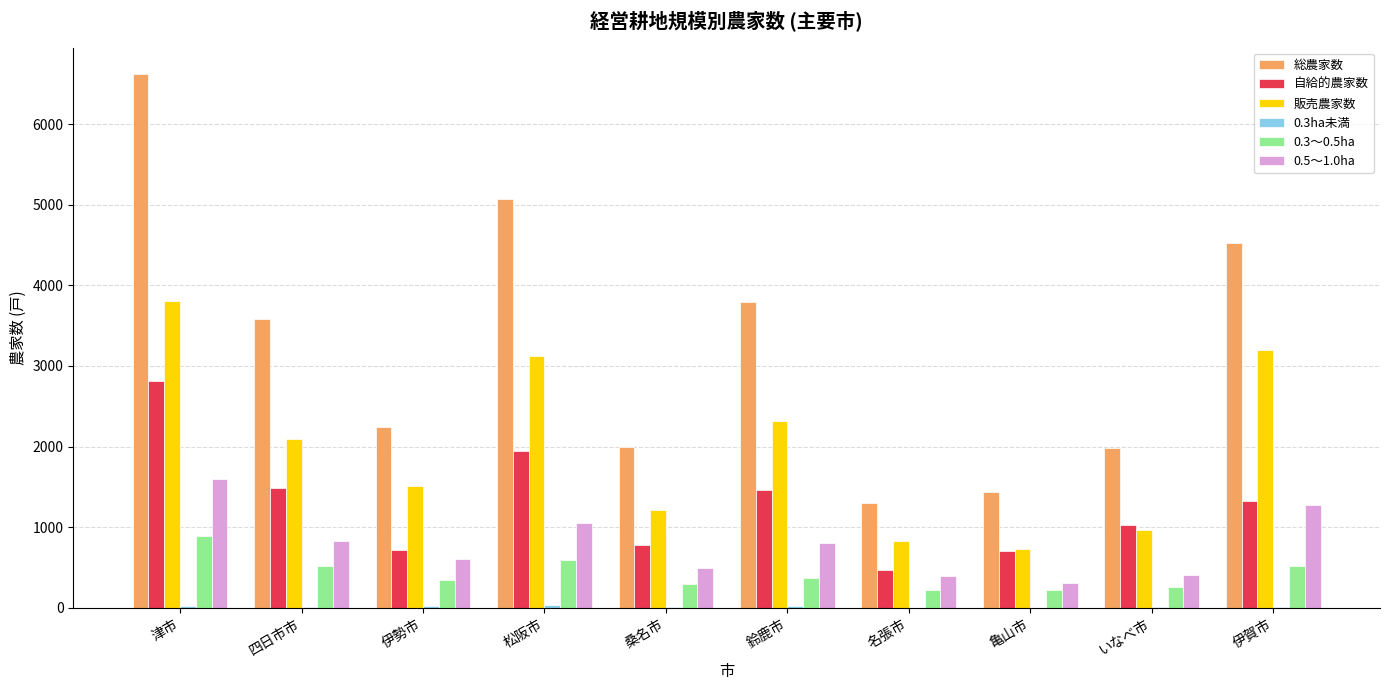

The 0.5～1.0ha series shows 602 at 伊勢市. True or false?

True